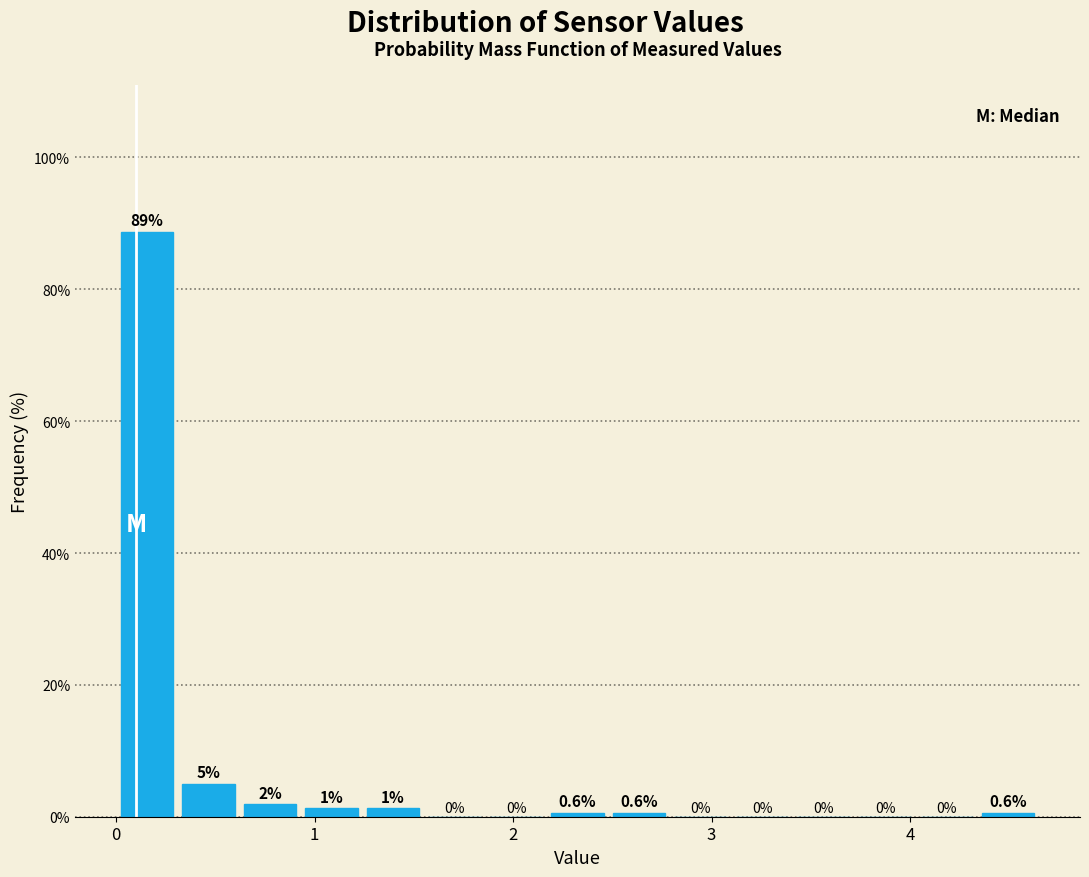

Read against the x-axis, roughly where is the centre of the tallest bar?

0.2